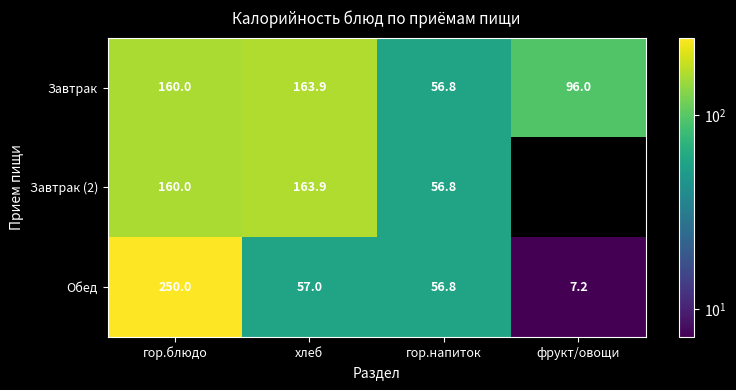

What is the difference between the maximum and minimum values in the Завтрак series?

107.1